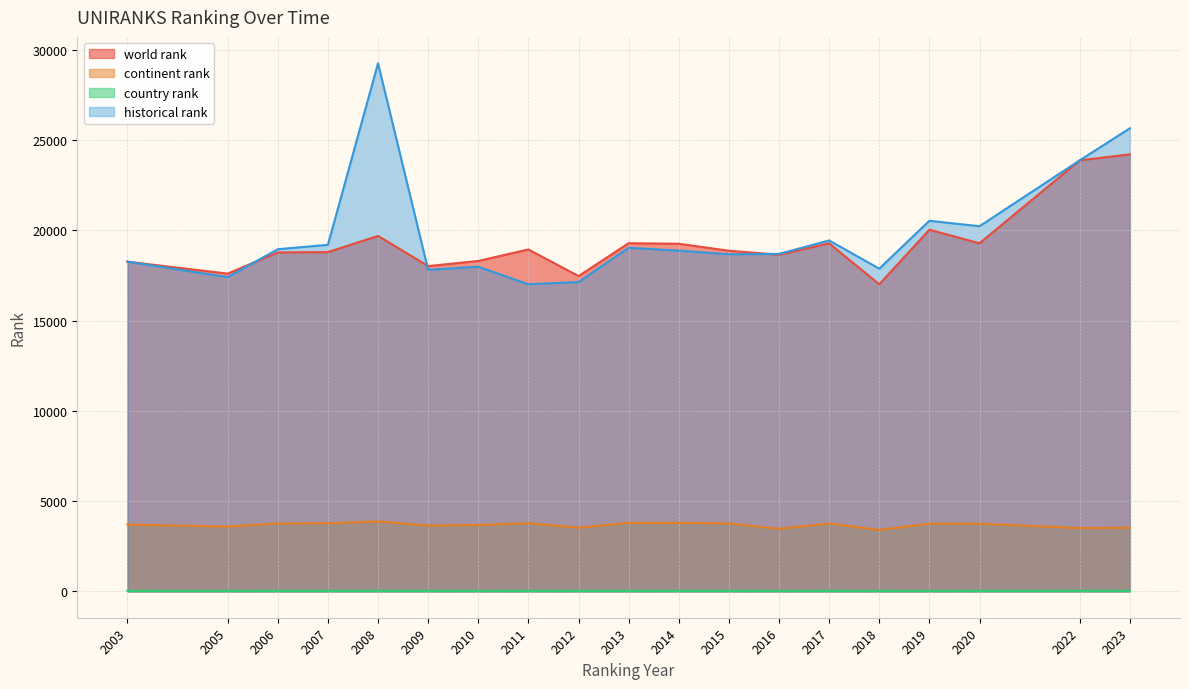

Which series changed the most between 2011 and 2013?

historical rank